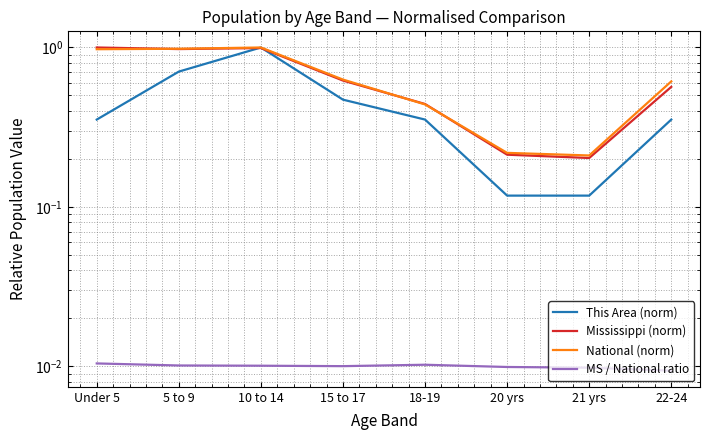

How many series are shown in this chart?

4